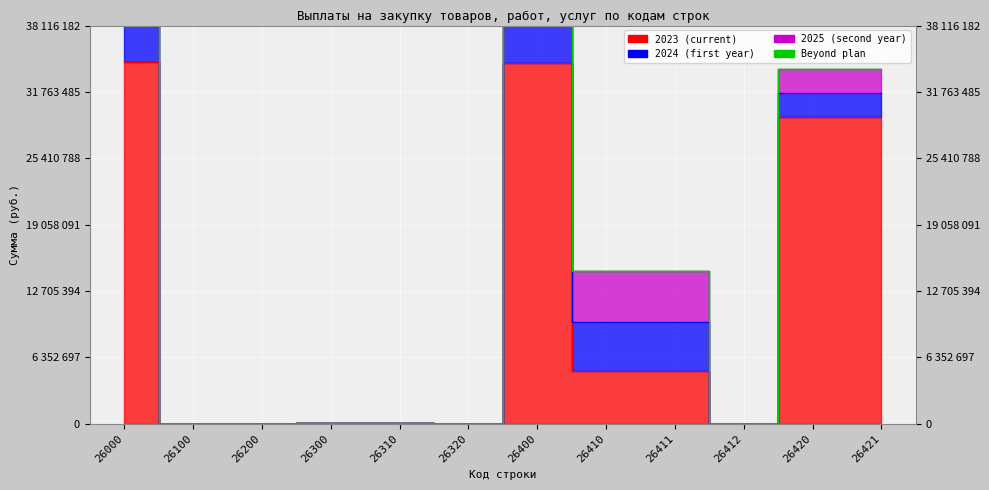

At 26421, list the series in order from largest to smallest.

2023 (current), 2025 (second year), 2024 (first year), Beyond plan